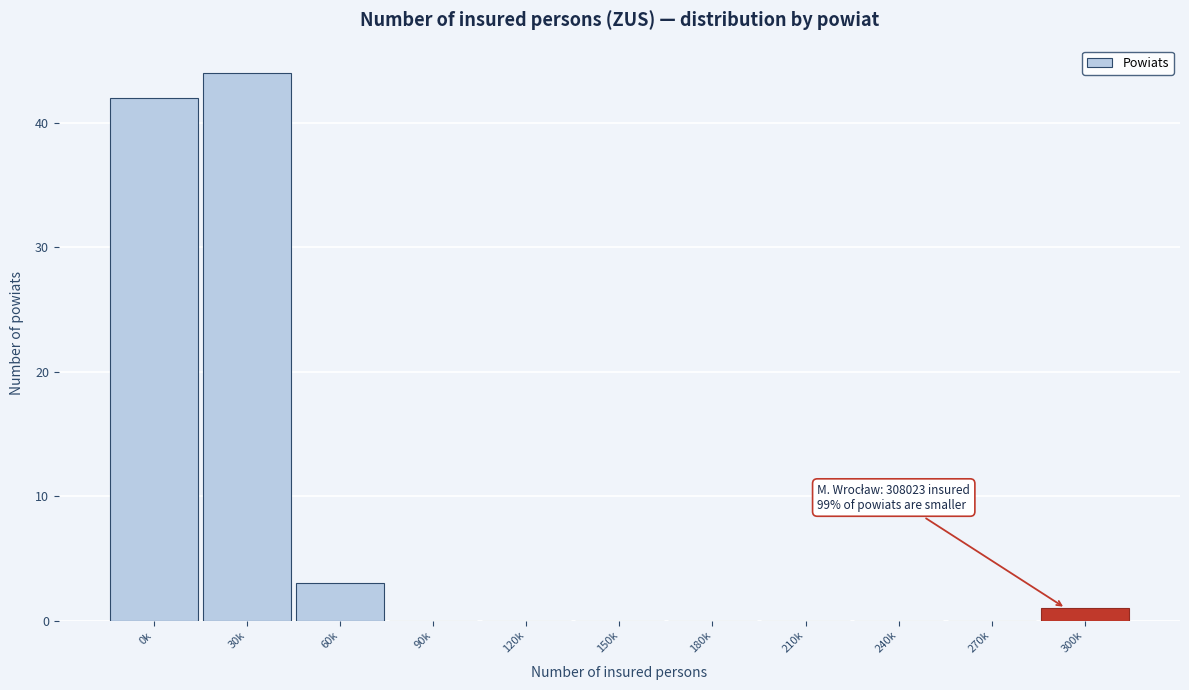

Reading left to right, extract all data points from this chart.

0k=42	30k=44	60k=3	90k=0	120k=0	150k=0	180k=0	210k=0	240k=0	270k=0	300k=1